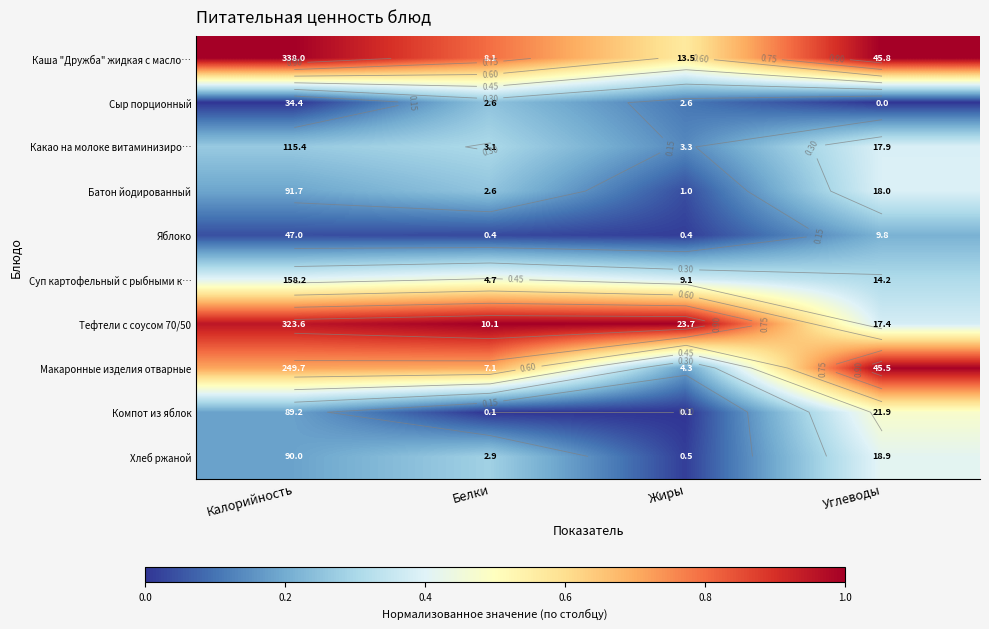

Where is Суп картофельный с рыбными к… nearest to the value 0?

Углеводы